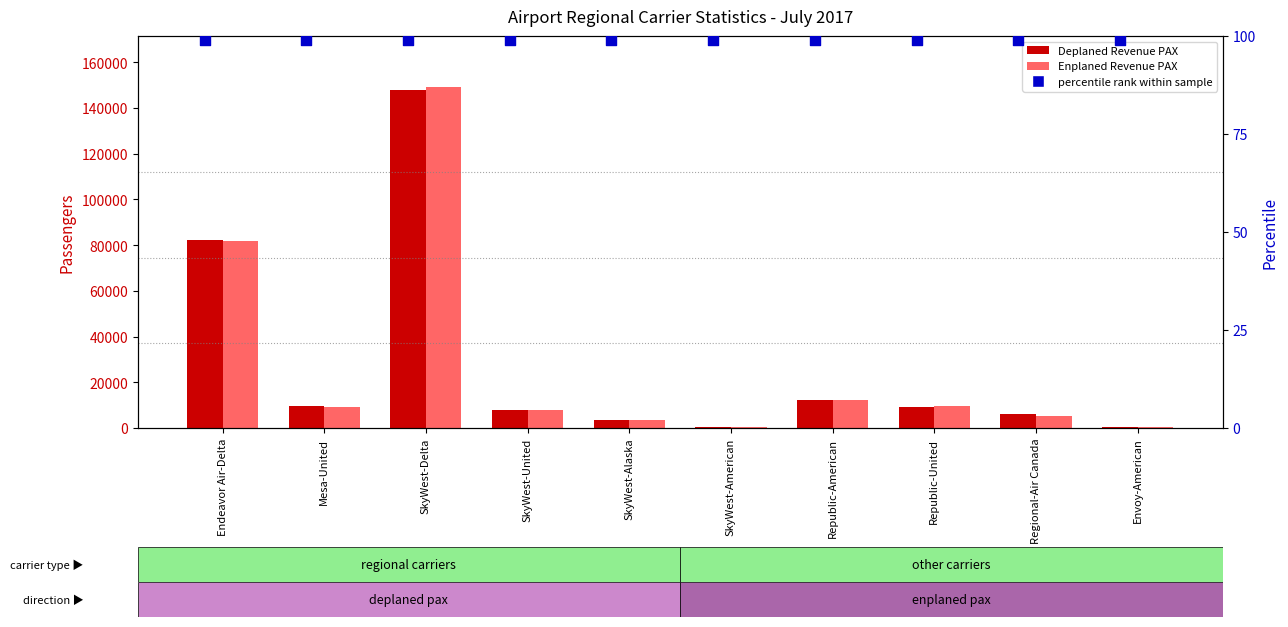

Which series has the largest Y range (max minus min)?

Enplaned Revenue